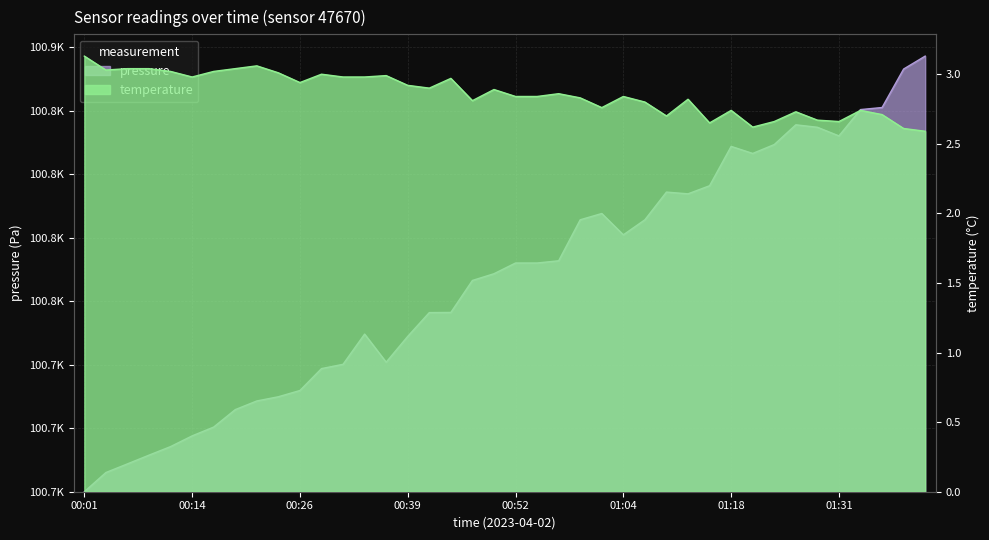

Which has a higher value, 00:29 or 00:59?

00:59